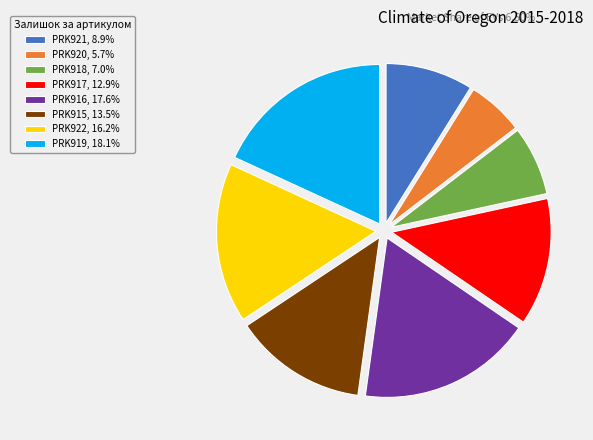

What is the smallest slice in the pie chart?

PRK920